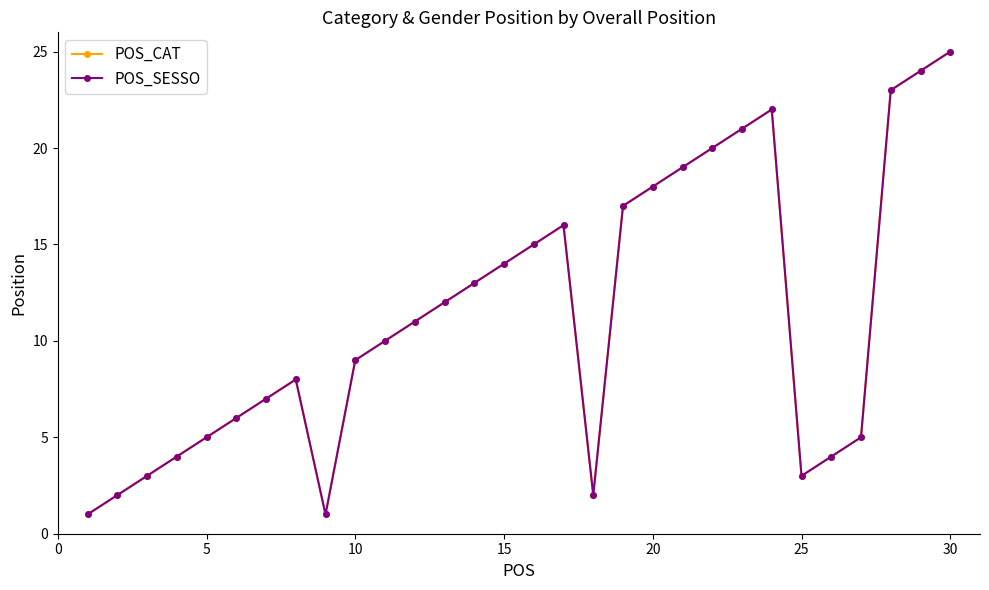

Is this an area chart (filled region under the line)?

No